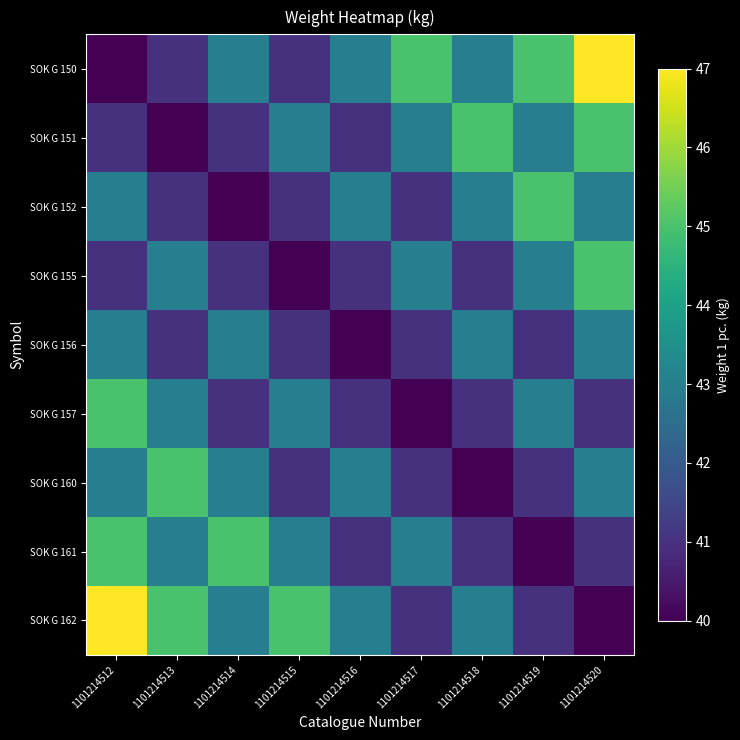

At which category is the sum across all series the highest?

1101214512